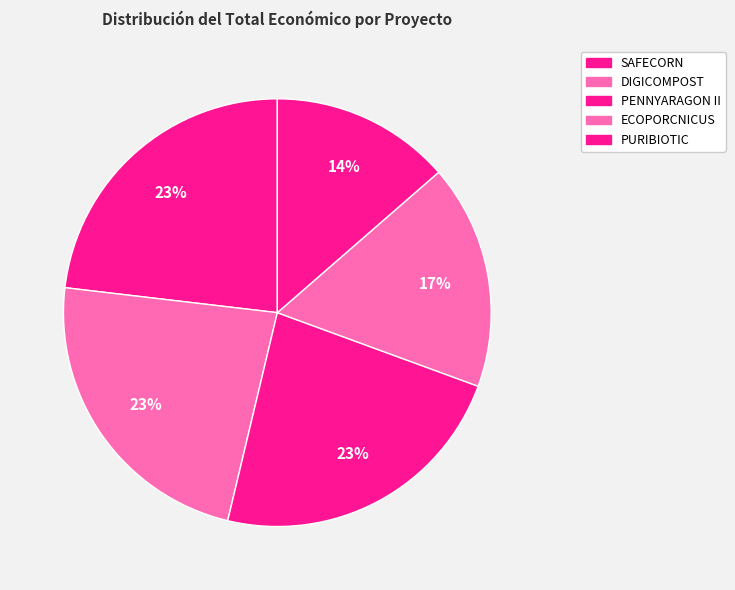

Do PENNYARAGON II and ECOPORCNICUS together represent more than half of the pie?

No